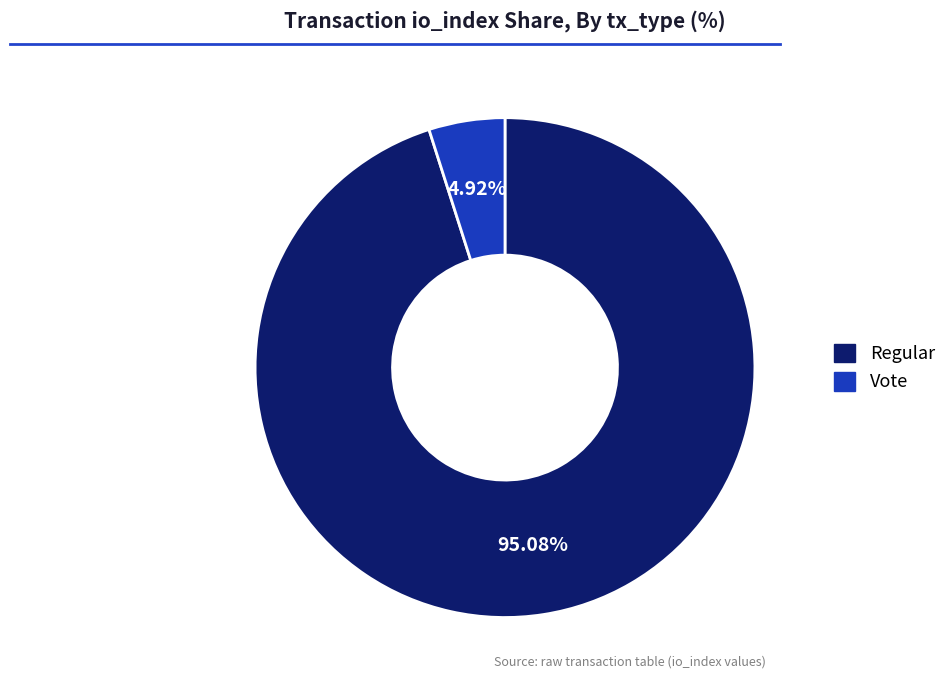

How many slices are in this pie chart?

2